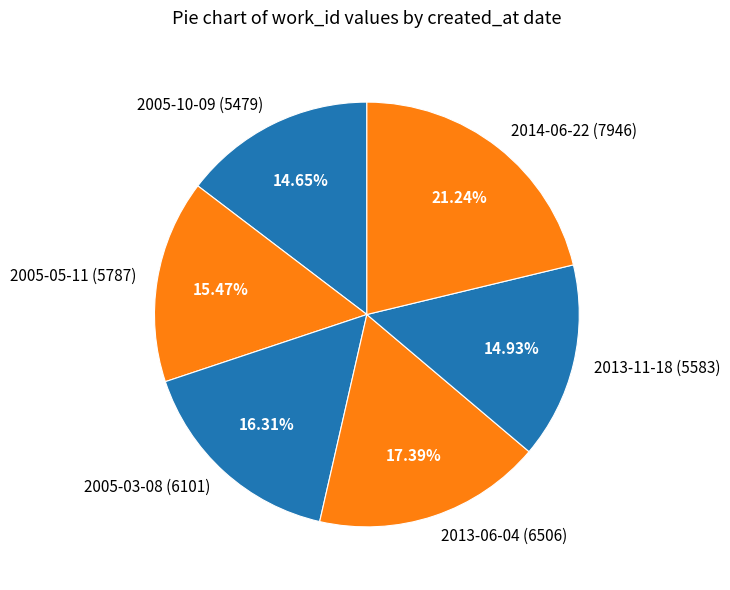

To the nearest percent, what is the average slice percentage?

17%